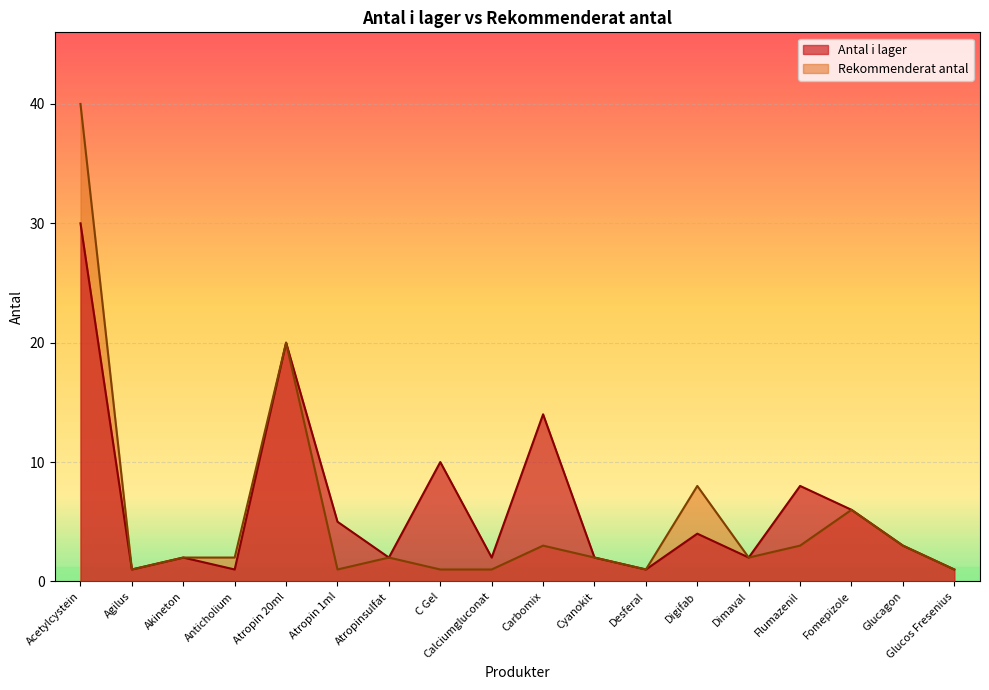

The value of Antal i lager at Atropin 1ml is 5. True or false?

True